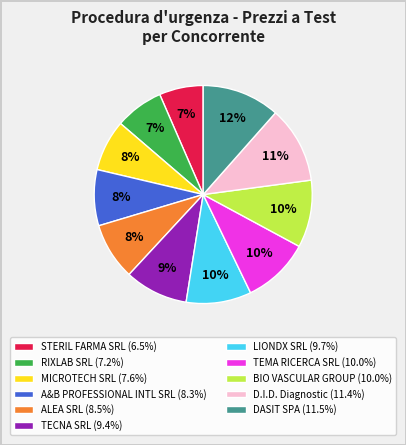

To the nearest percent, what is the difference between the largest and smallest slice percentages?

5%